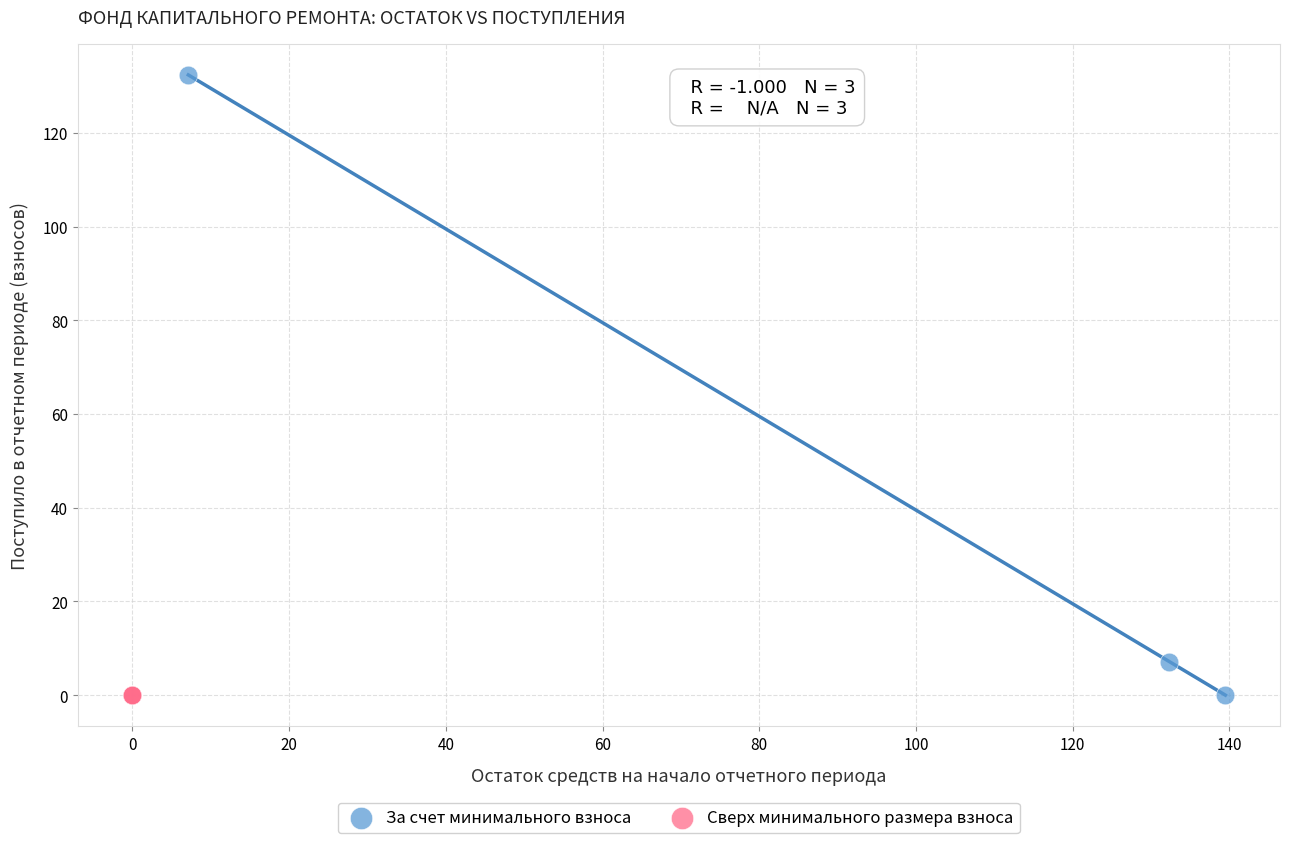

Which series contains the highest Y value?

За счет минимального взноса